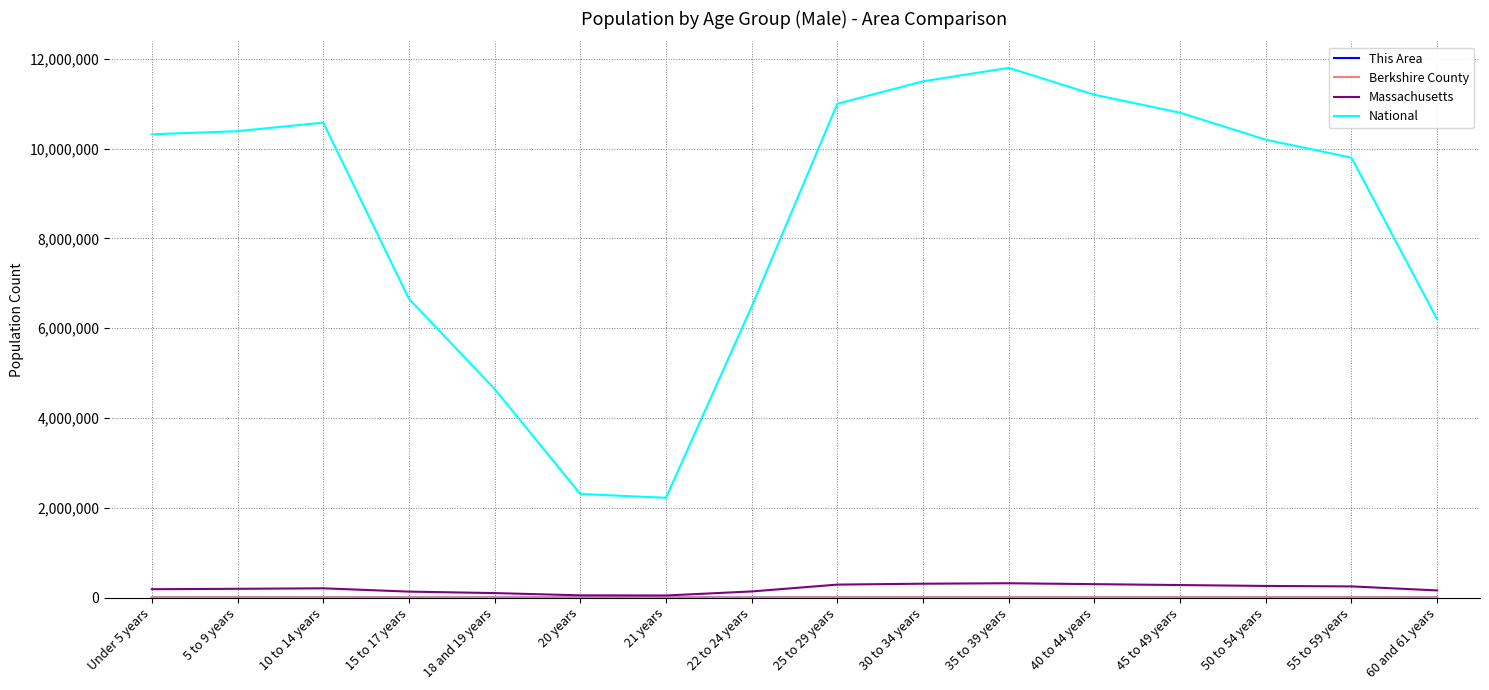

What is the maximum value shown in the chart?

11800000